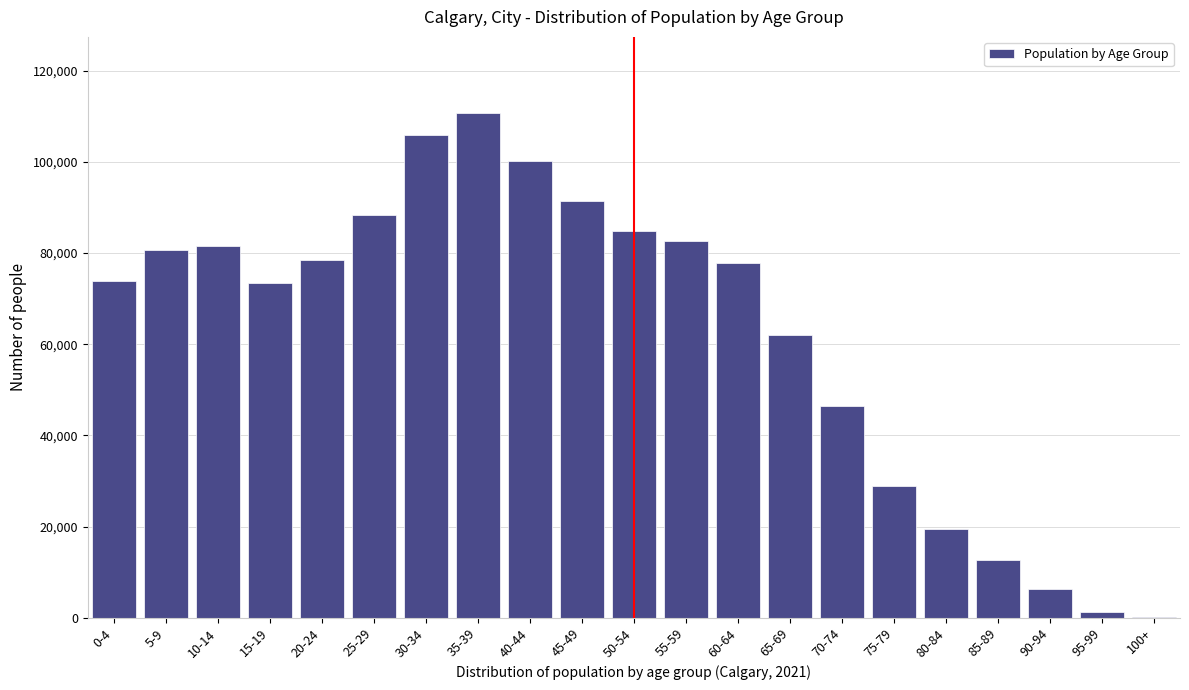

Which category has the highest value across all series?

35-39